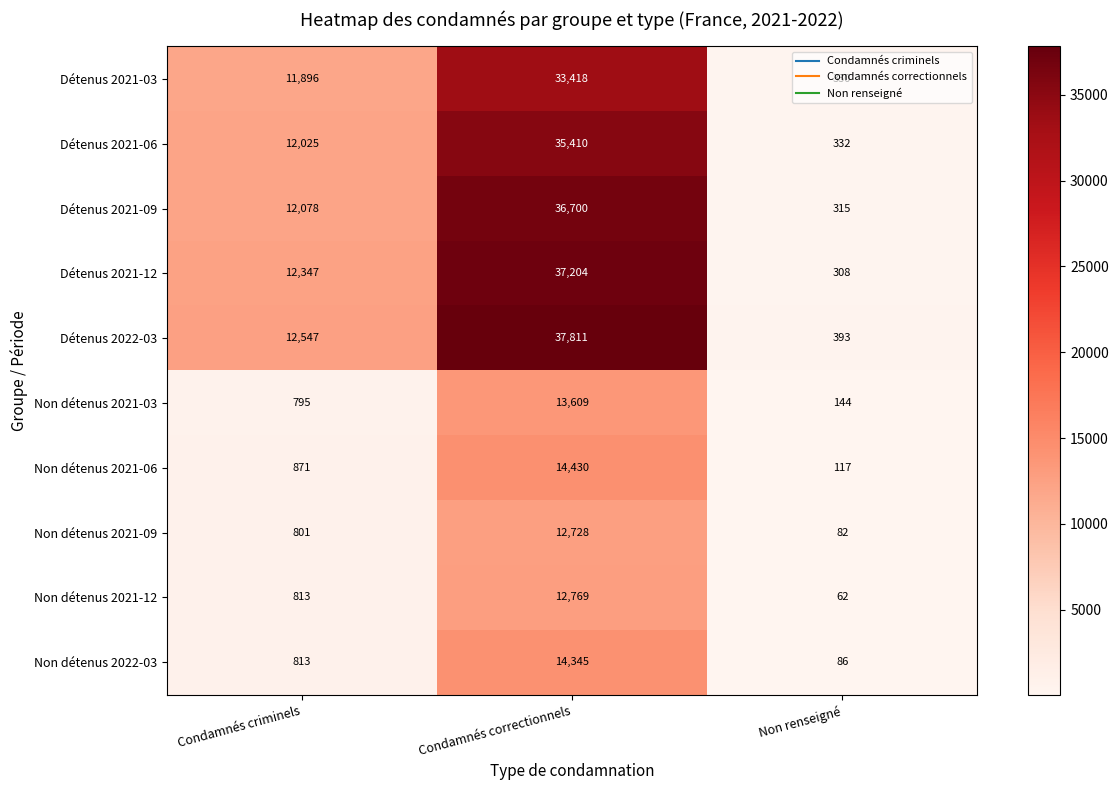

Count the number of data series in this chart.

10